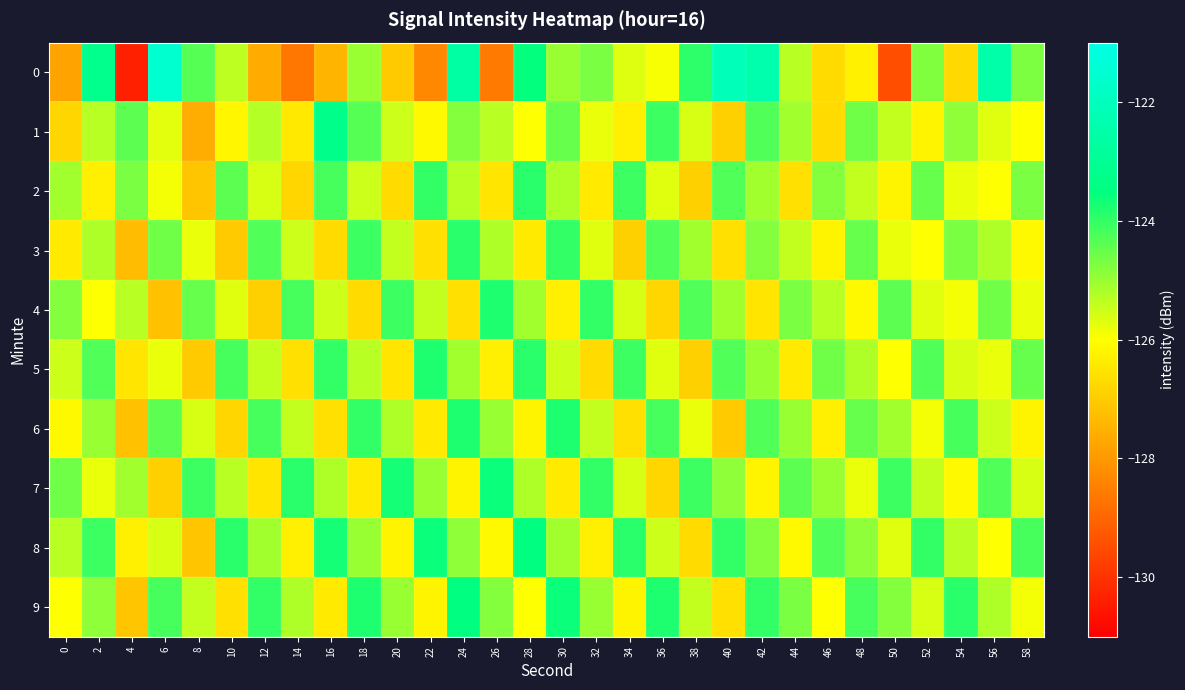

Rank the series by their maximum value, from highest to lowest.

row_0, row_1, row_8, row_9, row_7, row_4, row_5, row_6, row_2, row_3